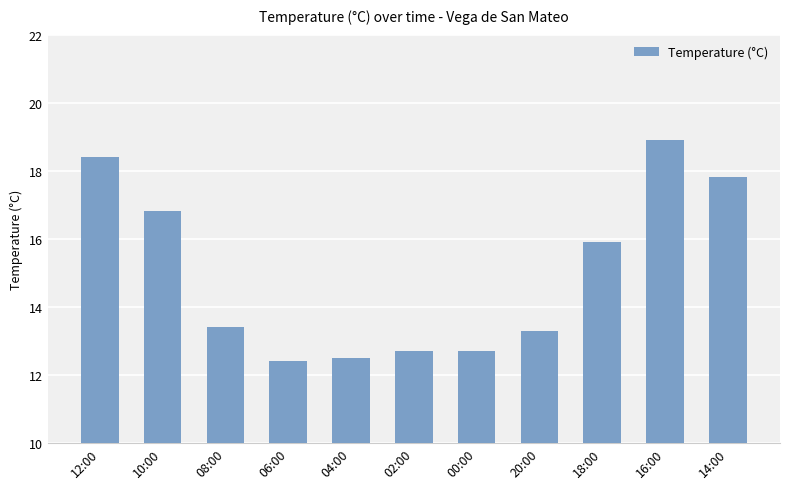

At which category does the chart reach its minimum across all series?

06:00